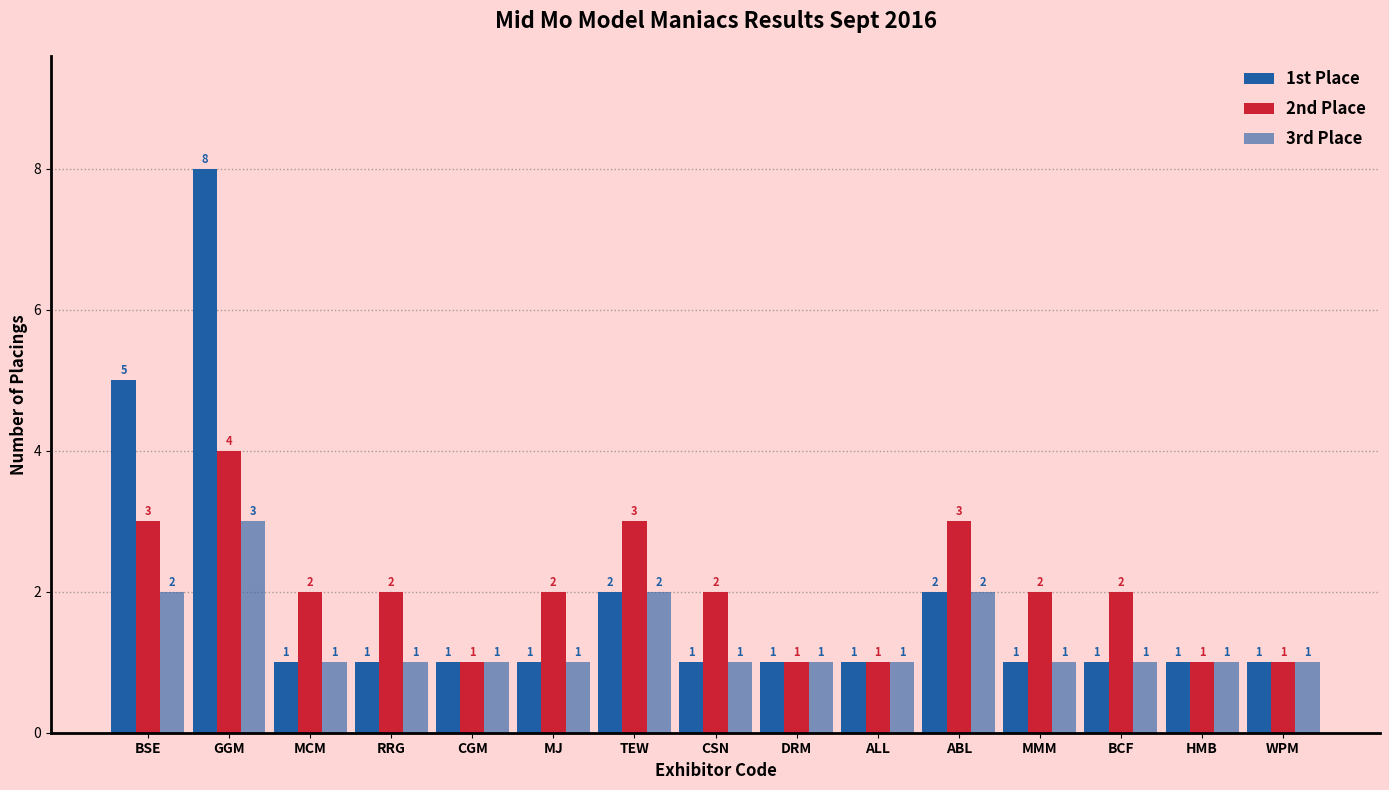

Count the number of categories in the chart.

15